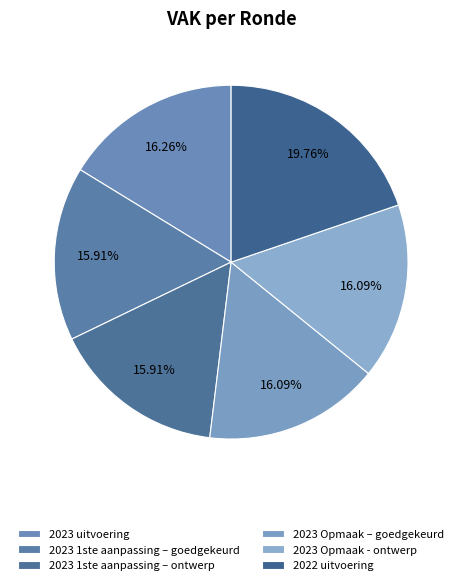

What portion of the pie excludes 2023 1ste aanpassing – ontwerp?

84.1%